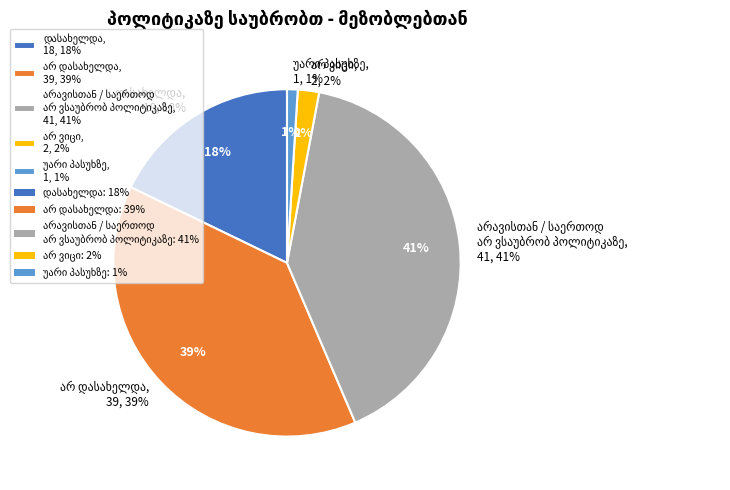

True or false: უარი პასუხზე accounts for 1% of the total.

True